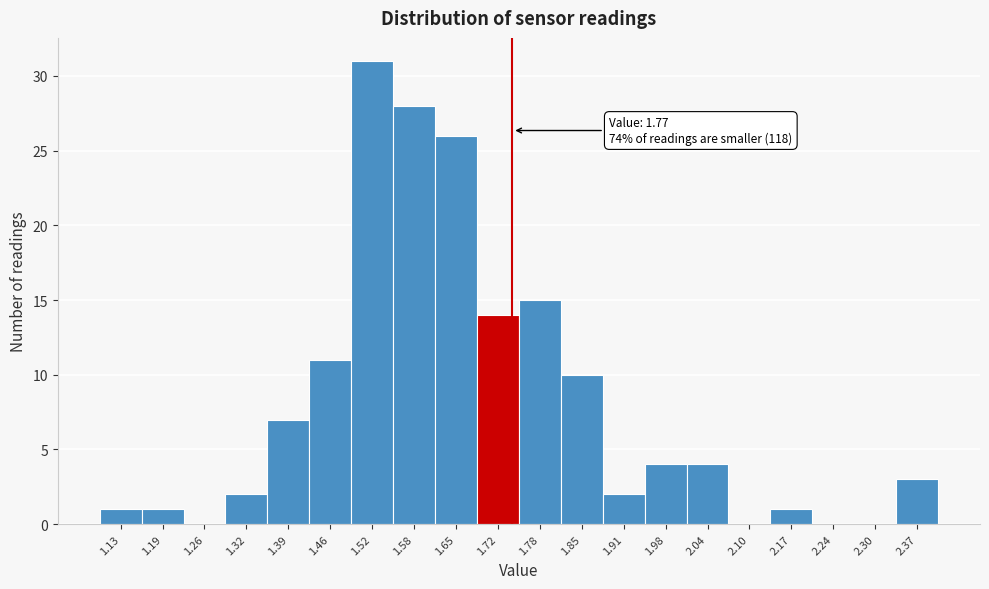

Reading left to right, extract all data points from this chart.

1.13=1	1.19=1	1.26=0	1.32=2	1.39=7	1.46=11	1.52=31	1.58=28	1.65=26	1.72=14	1.78=15	1.85=10	1.91=2	1.98=4	2.04=4	2.10=0	2.17=1	2.24=0	2.30=0	2.37=3